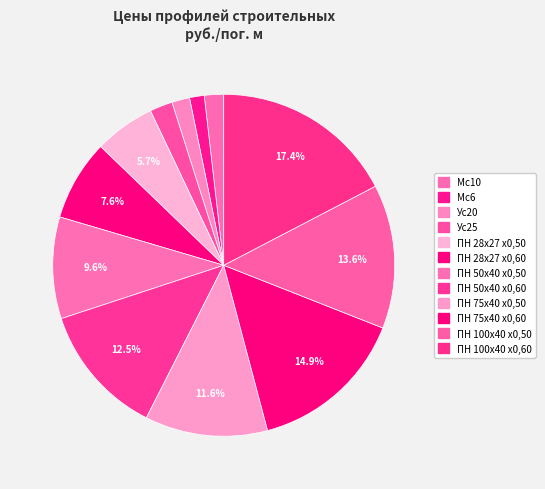

Is it true that ПН 28х27 х0,60 is 8% of the pie?

True